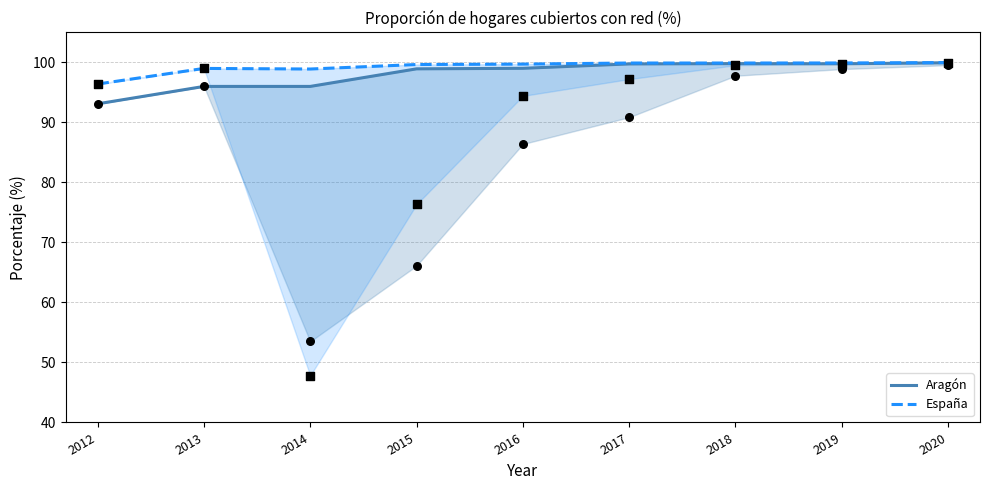

At how many categories does at least one series exceed 98?

8